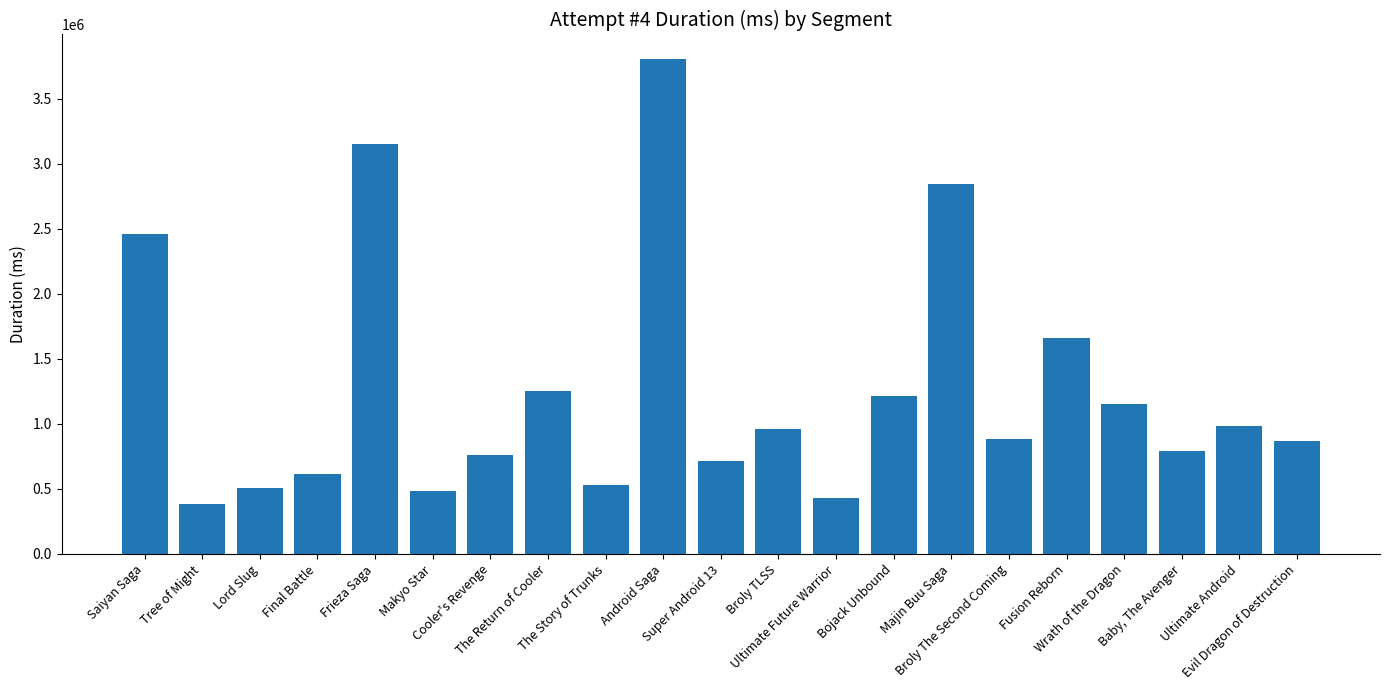

What is the change in value from Tree of Might to Wrath of the Dragon?

+768800